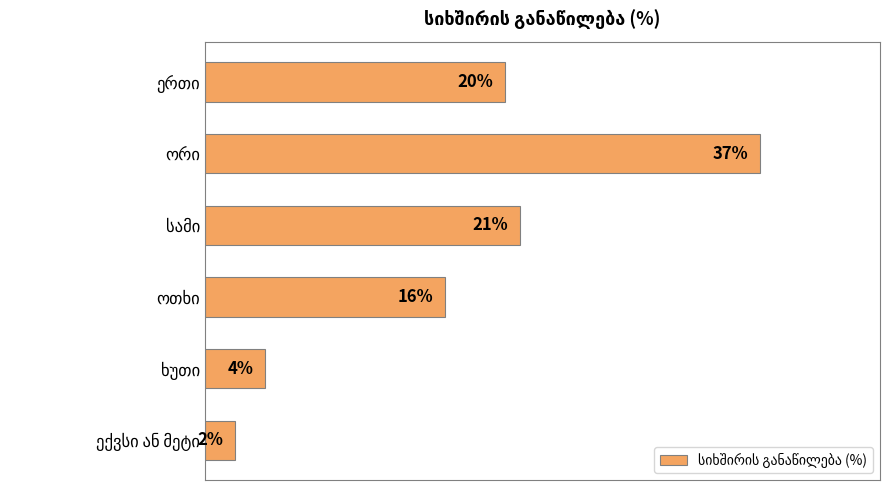

What is the greatest value displayed?

37